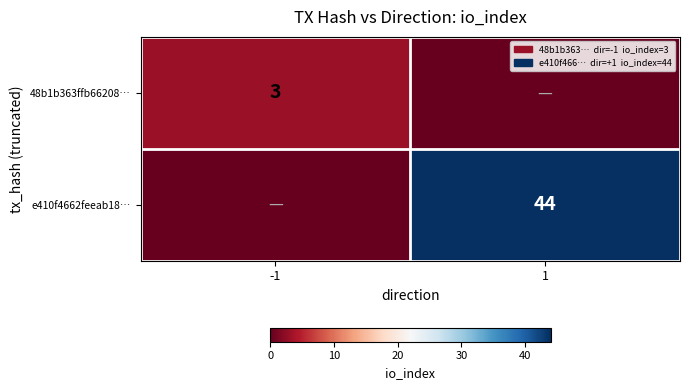

True or false: 48b1b363ffb66208… has a value of 1 at -1.

False